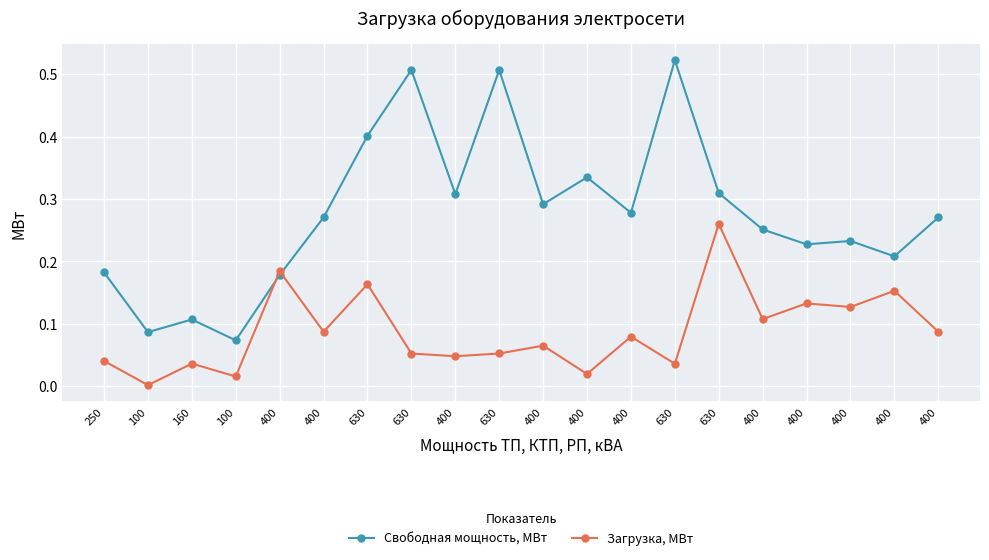

List the series in order of their peak value, highest first.

Свободная мощность, МВт, Загрузка, МВт